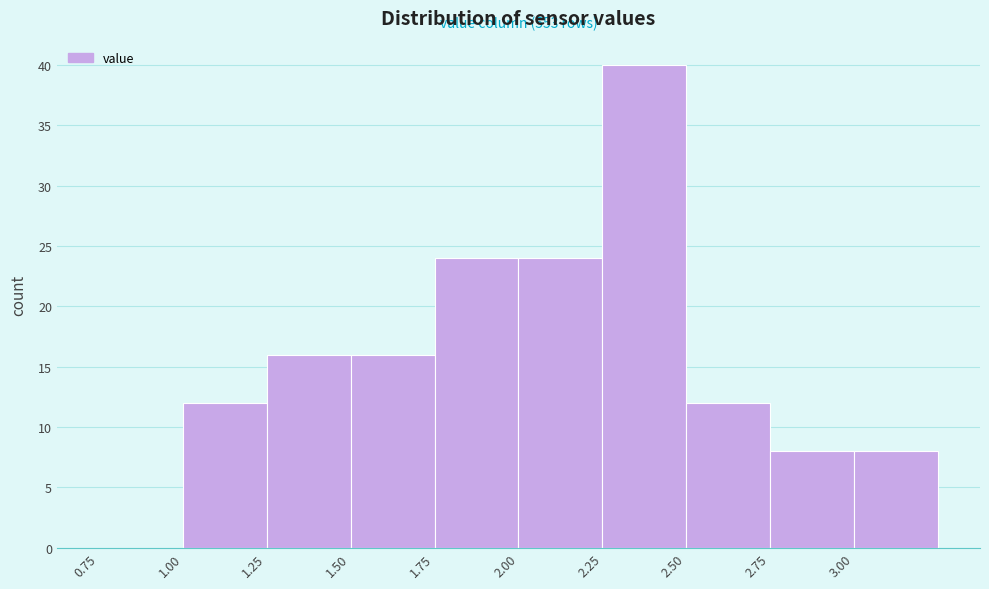

Over which range of the x-axis is the bar tallest?

2.25 to 2.50